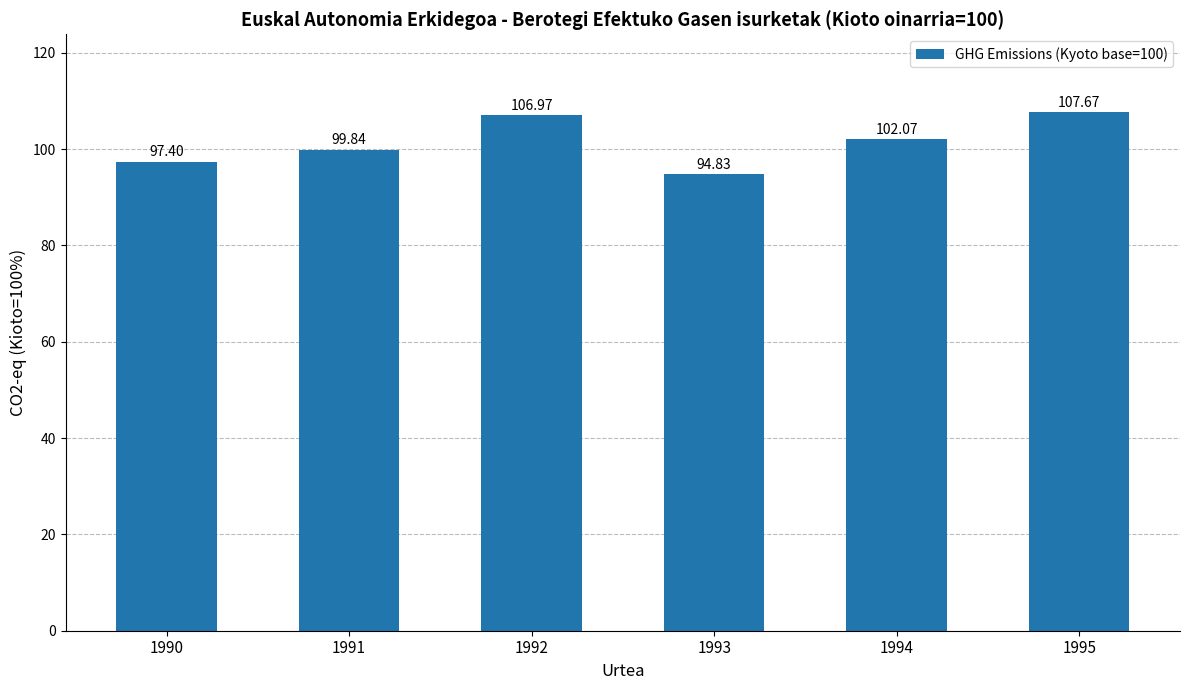

The value at 1993 is 94.8. True or false?

True